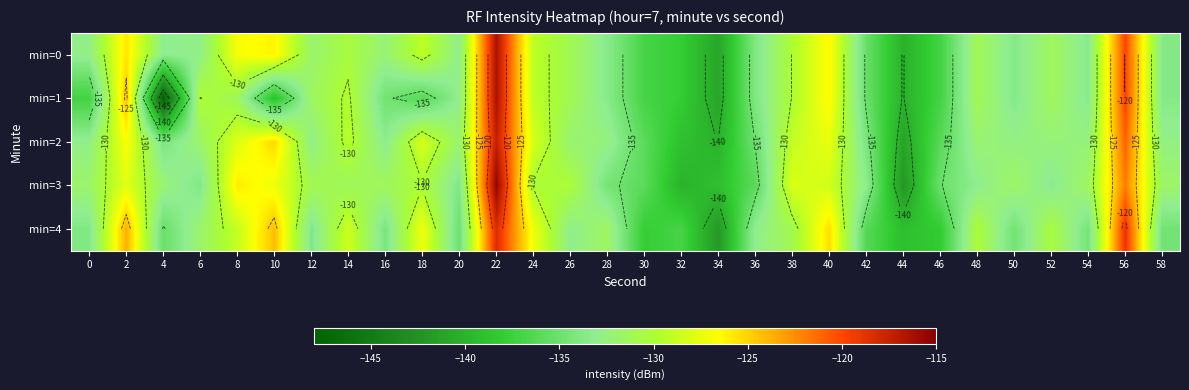

Rank the categories by min=0 value from highest to lowest.

22, 56, 2, 10, 40, 8, 18, 24, 38, 14, 26, 48, 52, 12, 16, 0, 6, 20, 4, 54, 28, 50, 58, 36, 42, 30, 46, 32, 44, 34